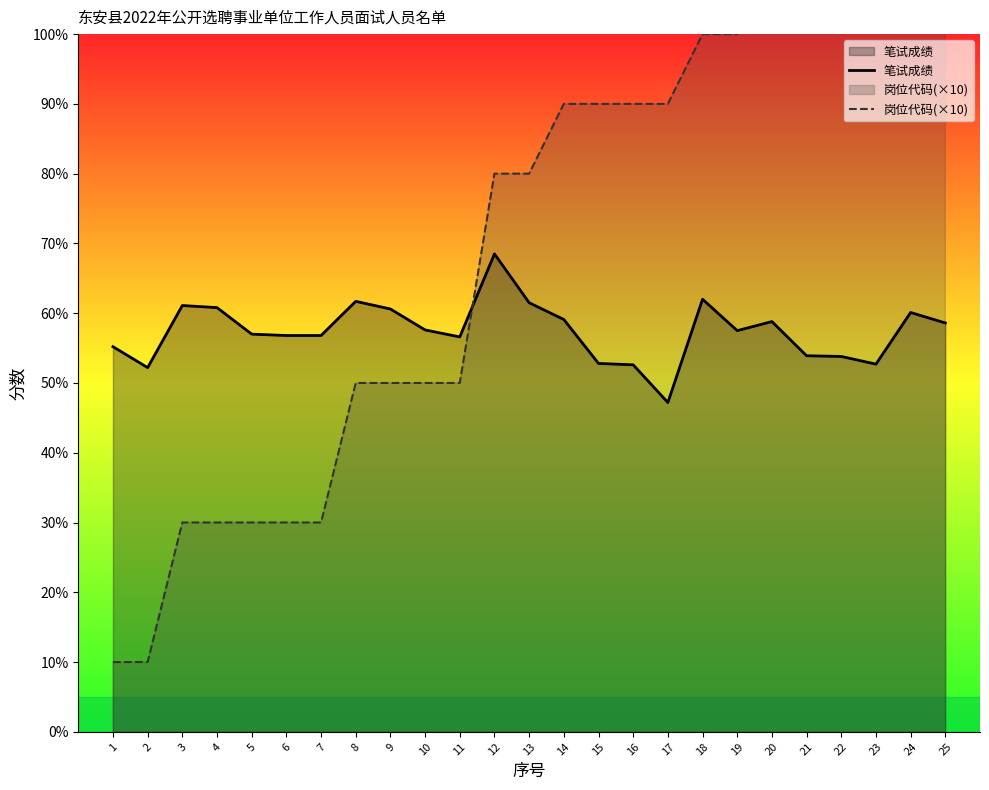

Does the chart have visible grid lines?

No